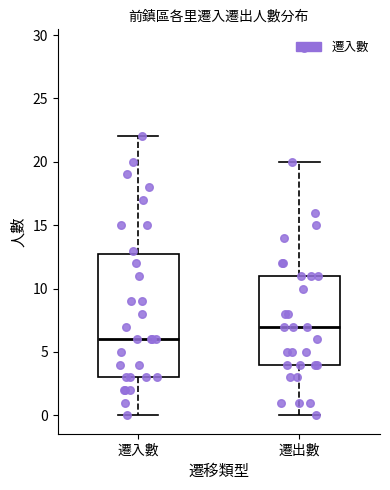

Reading left to right, read every box against the y-axis: the position of its median line, the range the box covers, and the ends of its whiskers. The values are not printed on the chart, so give them approximately, as read against the axis.

遷入數: median 6, box 3 to 13, whiskers 0 to 22
遷出數: median 7, box 4 to 11, whiskers 0 to 20